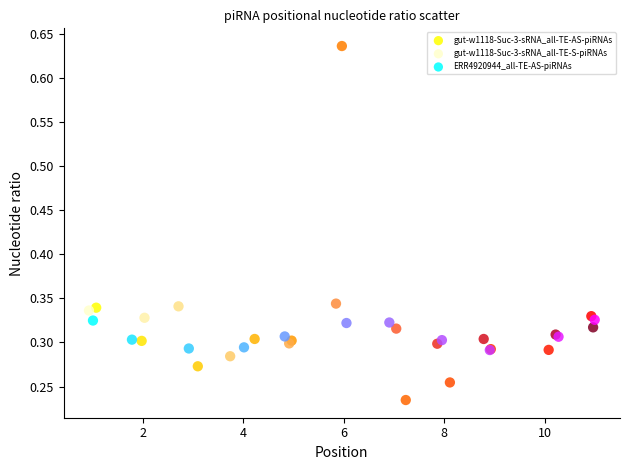

What are all the series names shown in the legend?

gut-w1118-Suc-3-sRNA_all-TE-AS-piRNAs, gut-w1118-Suc-3-sRNA_all-TE-S-piRNAs, ERR4920944_all-TE-AS-piRNAs